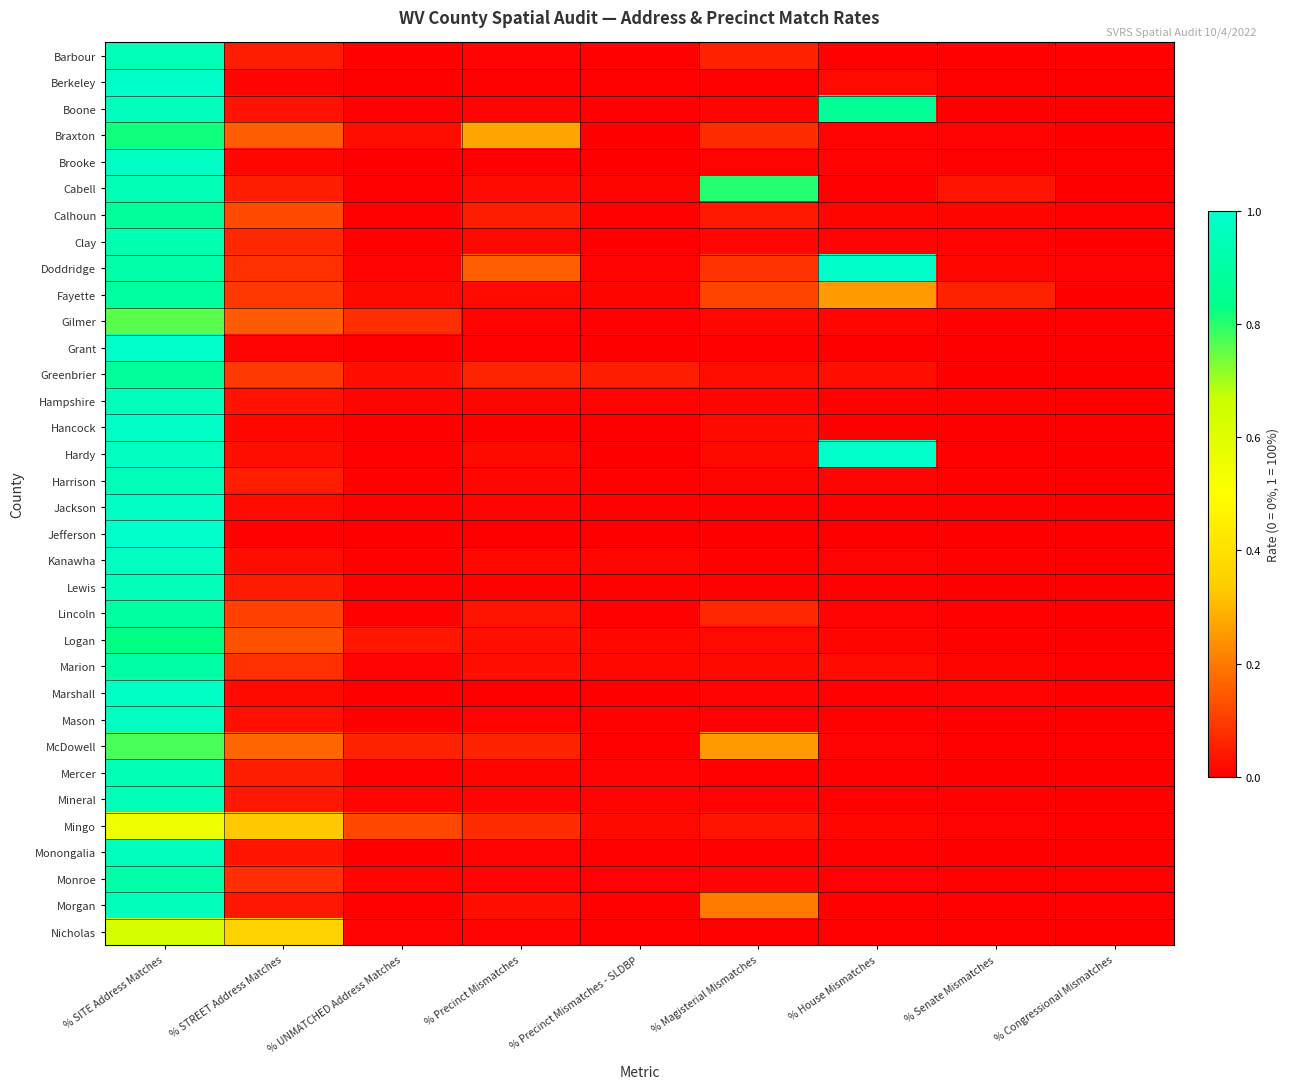

Reading left to right, extract all data points from this chart.

Barbour: % SITE Address Matches=0.9	% STREET Address Matches=0.0	% UNMATCHED Address Matches=0.0	% Precinct Mismatches=0.0	% Precinct Mismatches - SLDBP=0.0	% Magisterial Mismatches=0.1	% House Mismatches=0.0	% Senate Mismatches=0.0	% Congressional Mismatches=0.0
Berkeley: % SITE Address Matches=1.0	% STREET Address Matches=0.0	% UNMATCHED Address Matches=0.0	% Precinct Mismatches=0.0	% Precinct Mismatches - SLDBP=0.0	% Magisterial Mismatches=0.0	% House Mismatches=0.0	% Senate Mismatches=0.0	% Congressional Mismatches=0.0
Boone: % SITE Address Matches=1.0	% STREET Address Matches=0.0	% UNMATCHED Address Matches=0.0	% Precinct Mismatches=0.0	% Precinct Mismatches - SLDBP=0.0	% Magisterial Mismatches=0.0	% House Mismatches=0.9	% Senate Mismatches=0.0	% Congressional Mismatches=0.0
Braxton: % SITE Address Matches=0.8	% STREET Address Matches=0.2	% UNMATCHED Address Matches=0.0	% Precinct Mismatches=0.3	% Precinct Mismatches - SLDBP=0.0	% Magisterial Mismatches=0.1	% House Mismatches=0.0	% Senate Mismatches=0.0	% Congressional Mismatches=0.0
Brooke: % SITE Address Matches=1.0	% STREET Address Matches=0.0	% UNMATCHED Address Matches=0.0	% Precinct Mismatches=0.0	% Precinct Mismatches - SLDBP=0.0	% Magisterial Mismatches=0.0	% House Mismatches=0.0	% Senate Mismatches=0.0	% Congressional Mismatches=0.0
Cabell: % SITE Address Matches=0.9	% STREET Address Matches=0.1	% UNMATCHED Address Matches=0.0	% Precinct Mismatches=0.0	% Precinct Mismatches - SLDBP=0.0	% Magisterial Mismatches=0.8	% House Mismatches=0.0	% Senate Mismatches=0.0	% Congressional Mismatches=0.0
Calhoun: % SITE Address Matches=0.9	% STREET Address Matches=0.1	% UNMATCHED Address Matches=0.0	% Precinct Mismatches=0.1	% Precinct Mismatches - SLDBP=0.0	% Magisterial Mismatches=0.0	% House Mismatches=0.0	% Senate Mismatches=0.0	% Congressional Mismatches=0.0
Clay: % SITE Address Matches=0.9	% STREET Address Matches=0.1	% UNMATCHED Address Matches=0.0	% Precinct Mismatches=0.0	% Precinct Mismatches - SLDBP=0.0	% Magisterial Mismatches=0.0	% House Mismatches=0.0	% Senate Mismatches=0.0	% Congressional Mismatches=0.0
Doddridge: % SITE Address Matches=0.9	% STREET Address Matches=0.1	% UNMATCHED Address Matches=0.0	% Precinct Mismatches=0.2	% Precinct Mismatches - SLDBP=0.0	% Magisterial Mismatches=0.1	% House Mismatches=1.0	% Senate Mismatches=0.0	% Congressional Mismatches=0.0
Fayette: % SITE Address Matches=0.9	% STREET Address Matches=0.1	% UNMATCHED Address Matches=0.0	% Precinct Mismatches=0.0	% Precinct Mismatches - SLDBP=0.0	% Magisterial Mismatches=0.1	% House Mismatches=0.3	% Senate Mismatches=0.1	% Congressional Mismatches=0.0
Gilmer: % SITE Address Matches=0.8	% STREET Address Matches=0.1	% UNMATCHED Address Matches=0.1	% Precinct Mismatches=0.0	% Precinct Mismatches - SLDBP=0.0	% Magisterial Mismatches=0.0	% House Mismatches=0.0	% Senate Mismatches=0.0	% Congressional Mismatches=0.0
Grant: % SITE Address Matches=1.0	% STREET Address Matches=0.0	% UNMATCHED Address Matches=0.0	% Precinct Mismatches=0.0	% Precinct Mismatches - SLDBP=0.0	% Magisterial Mismatches=0.0	% House Mismatches=0.0	% Senate Mismatches=0.0	% Congressional Mismatches=0.0
Greenbrier: % SITE Address Matches=0.9	% STREET Address Matches=0.1	% UNMATCHED Address Matches=0.0	% Precinct Mismatches=0.1	% Precinct Mismatches - SLDBP=0.1	% Magisterial Mismatches=0.0	% House Mismatches=0.0	% Senate Mismatches=0.0	% Congressional Mismatches=0.0
Hampshire: % SITE Address Matches=1.0	% STREET Address Matches=0.0	% UNMATCHED Address Matches=0.0	% Precinct Mismatches=0.0	% Precinct Mismatches - SLDBP=0.0	% Magisterial Mismatches=0.0	% House Mismatches=0.0	% Senate Mismatches=0.0	% Congressional Mismatches=0.0
Hancock: % SITE Address Matches=1.0	% STREET Address Matches=0.0	% UNMATCHED Address Matches=0.0	% Precinct Mismatches=0.0	% Precinct Mismatches - SLDBP=0.0	% Magisterial Mismatches=0.0	% House Mismatches=0.0	% Senate Mismatches=0.0	% Congressional Mismatches=0.0
Hardy: % SITE Address Matches=1.0	% STREET Address Matches=0.0	% UNMATCHED Address Matches=0.0	% Precinct Mismatches=0.0	% Precinct Mismatches - SLDBP=0.0	% Magisterial Mismatches=0.0	% House Mismatches=1.0	% Senate Mismatches=0.0	% Congressional Mismatches=0.0
Harrison: % SITE Address Matches=0.9	% STREET Address Matches=0.0	% UNMATCHED Address Matches=0.0	% Precinct Mismatches=0.0	% Precinct Mismatches - SLDBP=0.0	% Magisterial Mismatches=0.0	% House Mismatches=0.0	% Senate Mismatches=0.0	% Congressional Mismatches=0.0
Jackson: % SITE Address Matches=1.0	% STREET Address Matches=0.0	% UNMATCHED Address Matches=0.0	% Precinct Mismatches=0.0	% Precinct Mismatches - SLDBP=0.0	% Magisterial Mismatches=0.0	% House Mismatches=0.0	% Senate Mismatches=0.0	% Congressional Mismatches=0.0
Jefferson: % SITE Address Matches=1.0	% STREET Address Matches=0.0	% UNMATCHED Address Matches=0.0	% Precinct Mismatches=0.0	% Precinct Mismatches - SLDBP=0.0	% Magisterial Mismatches=0.0	% House Mismatches=0.0	% Senate Mismatches=0.0	% Congressional Mismatches=0.0
Kanawha: % SITE Address Matches=1.0	% STREET Address Matches=0.0	% UNMATCHED Address Matches=0.0	% Precinct Mismatches=0.0	% Precinct Mismatches - SLDBP=0.0	% Magisterial Mismatches=0.0	% House Mismatches=0.0	% Senate Mismatches=0.0	% Congressional Mismatches=0.0
Lewis: % SITE Address Matches=0.9	% STREET Address Matches=0.0	% UNMATCHED Address Matches=0.0	% Precinct Mismatches=0.0	% Precinct Mismatches - SLDBP=0.0	% Magisterial Mismatches=0.0	% House Mismatches=0.0	% Senate Mismatches=0.0	% Congressional Mismatches=0.0
Lincoln: % SITE Address Matches=0.9	% STREET Address Matches=0.1	% UNMATCHED Address Matches=0.0	% Precinct Mismatches=0.0	% Precinct Mismatches - SLDBP=0.0	% Magisterial Mismatches=0.1	% House Mismatches=0.0	% Senate Mismatches=0.0	% Congressional Mismatches=0.0
Logan: % SITE Address Matches=0.8	% STREET Address Matches=0.1	% UNMATCHED Address Matches=0.0	% Precinct Mismatches=0.0	% Precinct Mismatches - SLDBP=0.0	% Magisterial Mismatches=0.0	% House Mismatches=0.0	% Senate Mismatches=0.0	% Congressional Mismatches=0.0
Marion: % SITE Address Matches=0.9	% STREET Address Matches=0.1	% UNMATCHED Address Matches=0.0	% Precinct Mismatches=0.0	% Precinct Mismatches - SLDBP=0.0	% Magisterial Mismatches=0.0	% House Mismatches=0.0	% Senate Mismatches=0.0	% Congressional Mismatches=0.0
Marshall: % SITE Address Matches=1.0	% STREET Address Matches=0.0	% UNMATCHED Address Matches=0.0	% Precinct Mismatches=0.0	% Precinct Mismatches - SLDBP=0.0	% Magisterial Mismatches=0.0	% House Mismatches=0.0	% Senate Mismatches=0.0	% Congressional Mismatches=0.0
Mason: % SITE Address Matches=1.0	% STREET Address Matches=0.0	% UNMATCHED Address Matches=0.0	% Precinct Mismatches=0.0	% Precinct Mismatches - SLDBP=0.0	% Magisterial Mismatches=0.0	% House Mismatches=0.0	% Senate Mismatches=0.0	% Congressional Mismatches=0.0
McDowell: % SITE Address Matches=0.8	% STREET Address Matches=0.2	% UNMATCHED Address Matches=0.1	% Precinct Mismatches=0.1	% Precinct Mismatches - SLDBP=0.0	% Magisterial Mismatches=0.3	% House Mismatches=0.0	% Senate Mismatches=0.0	% Congressional Mismatches=0.0
Mercer: % SITE Address Matches=0.9	% STREET Address Matches=0.1	% UNMATCHED Address Matches=0.0	% Precinct Mismatches=0.0	% Precinct Mismatches - SLDBP=0.0	% Magisterial Mismatches=0.0	% House Mismatches=0.0	% Senate Mismatches=0.0	% Congressional Mismatches=0.0
Mineral: % SITE Address Matches=0.9	% STREET Address Matches=0.0	% UNMATCHED Address Matches=0.0	% Precinct Mismatches=0.0	% Precinct Mismatches - SLDBP=0.0	% Magisterial Mismatches=0.0	% House Mismatches=0.0	% Senate Mismatches=0.0	% Congressional Mismatches=0.0
Mingo: % SITE Address Matches=0.6	% STREET Address Matches=0.3	% UNMATCHED Address Matches=0.1	% Precinct Mismatches=0.1	% Precinct Mismatches - SLDBP=0.0	% Magisterial Mismatches=0.0	% House Mismatches=0.0	% Senate Mismatches=0.0	% Congressional Mismatches=0.0
Monongalia: % SITE Address Matches=1.0	% STREET Address Matches=0.0	% UNMATCHED Address Matches=0.0	% Precinct Mismatches=0.0	% Precinct Mismatches - SLDBP=0.0	% Magisterial Mismatches=0.0	% House Mismatches=0.0	% Senate Mismatches=0.0	% Congressional Mismatches=0.0
Monroe: % SITE Address Matches=0.9	% STREET Address Matches=0.1	% UNMATCHED Address Matches=0.0	% Precinct Mismatches=0.0	% Precinct Mismatches - SLDBP=0.0	% Magisterial Mismatches=0.0	% House Mismatches=0.0	% Senate Mismatches=0.0	% Congressional Mismatches=0.0
Morgan: % SITE Address Matches=1.0	% STREET Address Matches=0.0	% UNMATCHED Address Matches=0.0	% Precinct Mismatches=0.0	% Precinct Mismatches - SLDBP=0.0	% Magisterial Mismatches=0.2	% House Mismatches=0.0	% Senate Mismatches=0.0	% Congressional Mismatches=0.0
Nicholas: % SITE Address Matches=0.6	% STREET Address Matches=0.4	% UNMATCHED Address Matches=0.0	% Precinct Mismatches=0.0	% Precinct Mismatches - SLDBP=0.0	% Magisterial Mismatches=0.0	% House Mismatches=0.0	% Senate Mismatches=0.0	% Congressional Mismatches=0.0